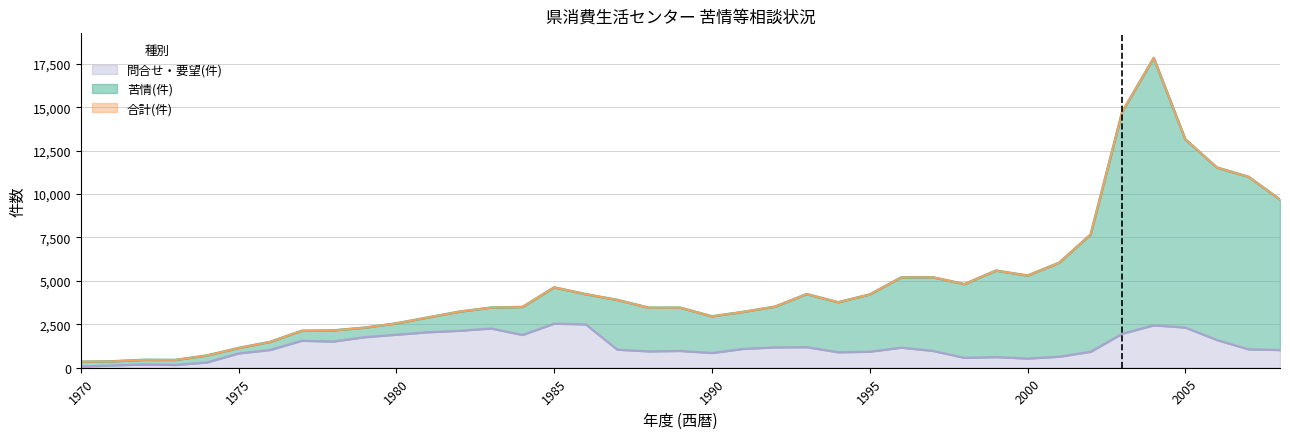

What is the difference between the highest and lowest values at 2001?

5408